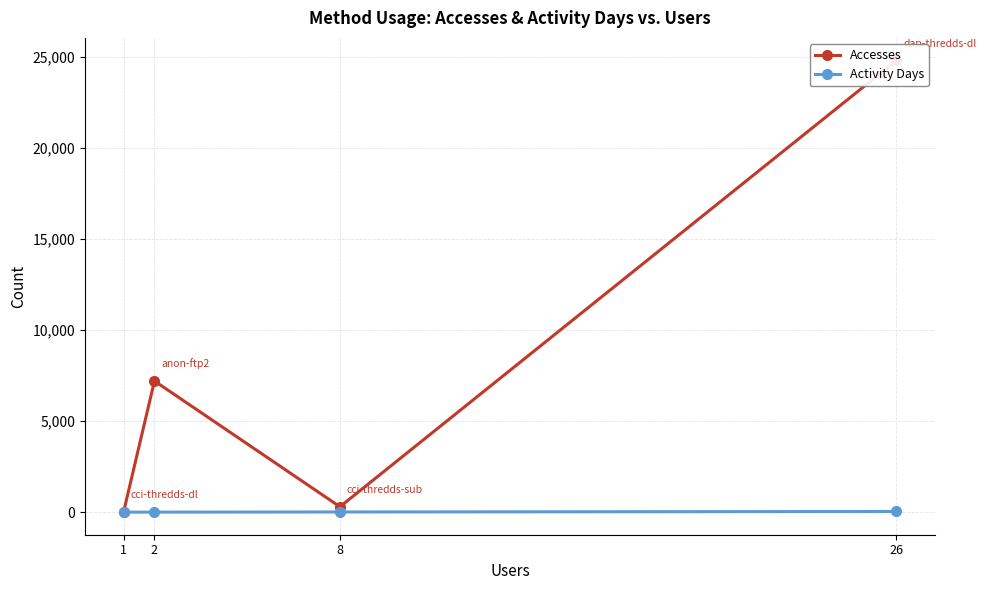

What is the maximum value shown in the chart?

24800